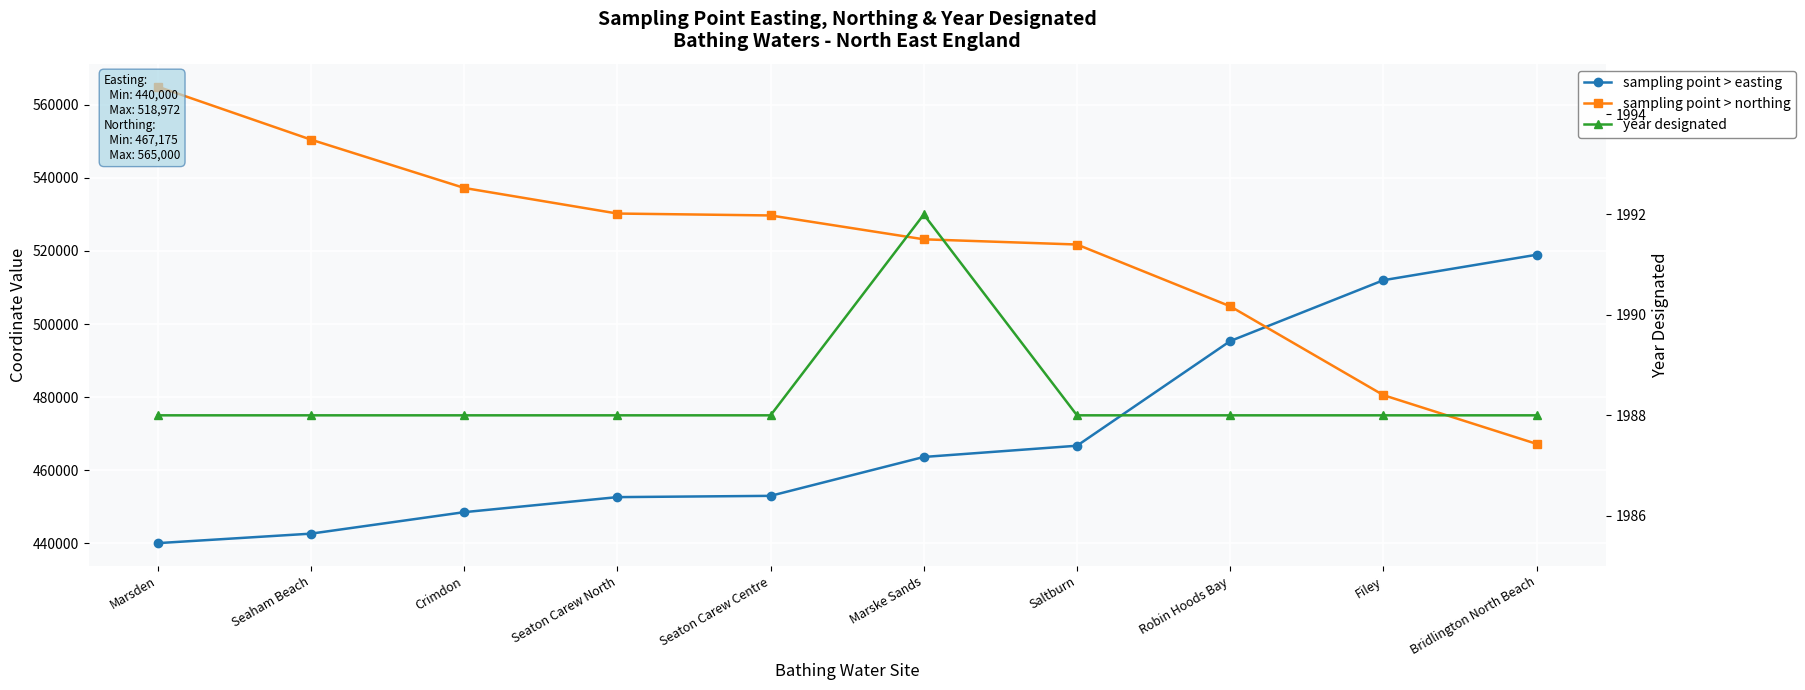

Count the number of categories in the chart.

10